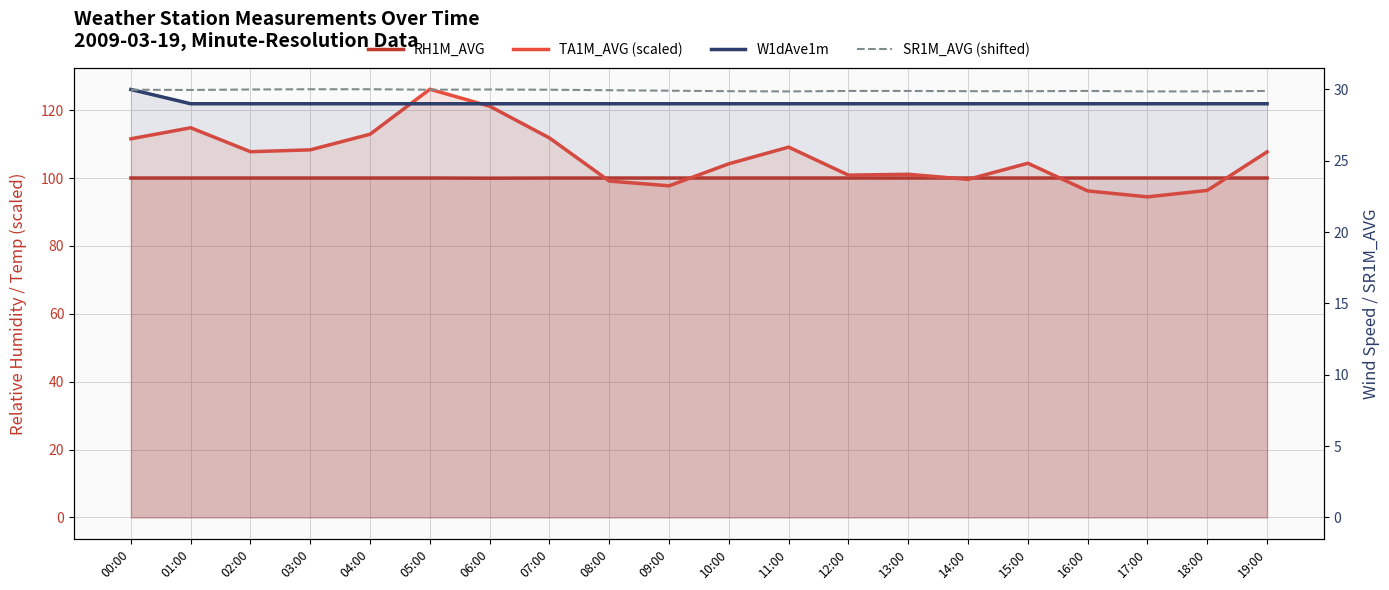

What is the label of the 6th point from the right?

14:00